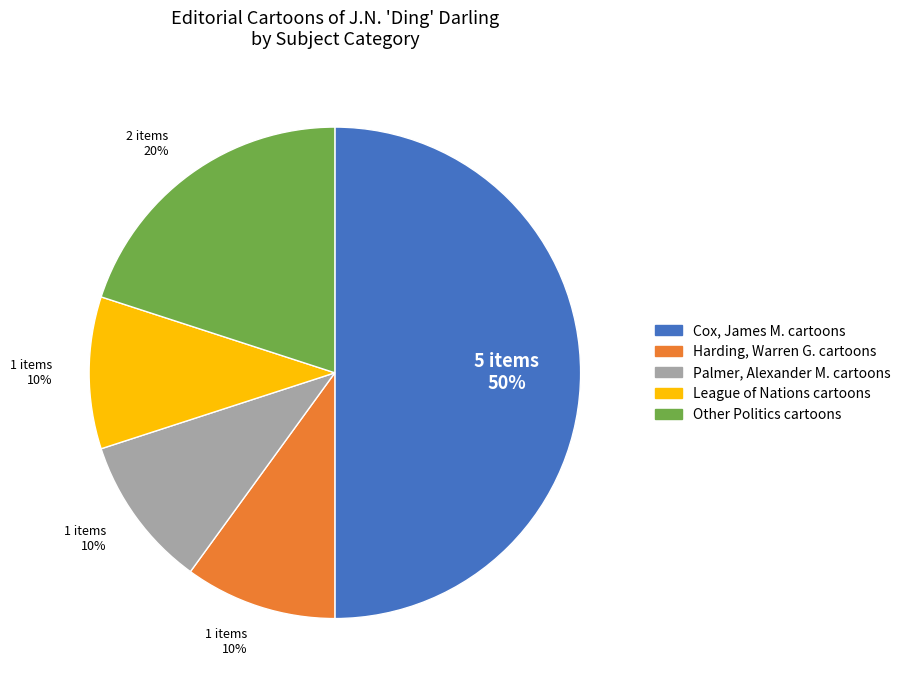

Is the sum of Palmer, Alexander M. cartoons and Harding, Warren G. cartoons greater than half?

No